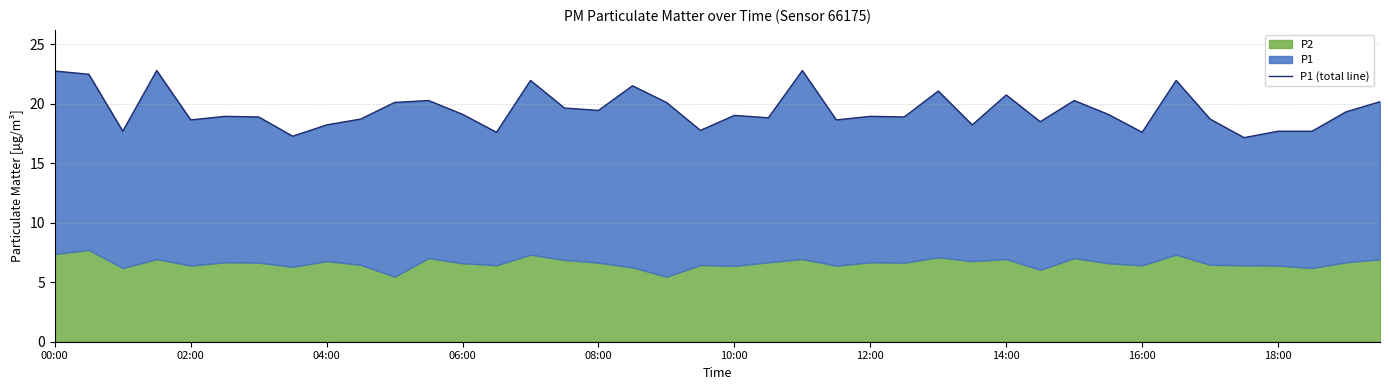

Is it true that the value at 38 is 19.3?

True